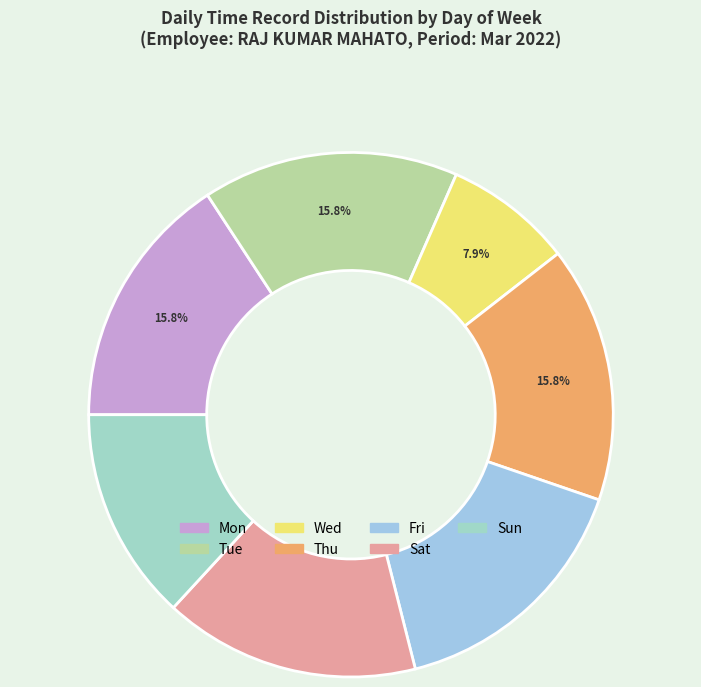

Approximately how many times larger is the value at Thu compared to Sat?

1.0